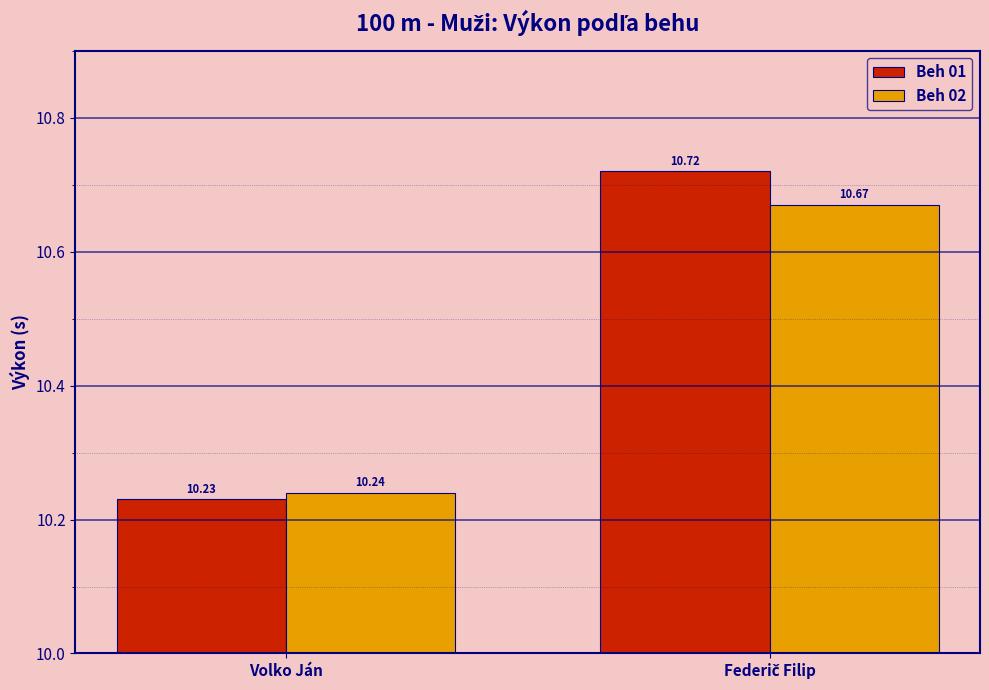

Rank the series by their average value, from highest to lowest.

Beh 01, Beh 02